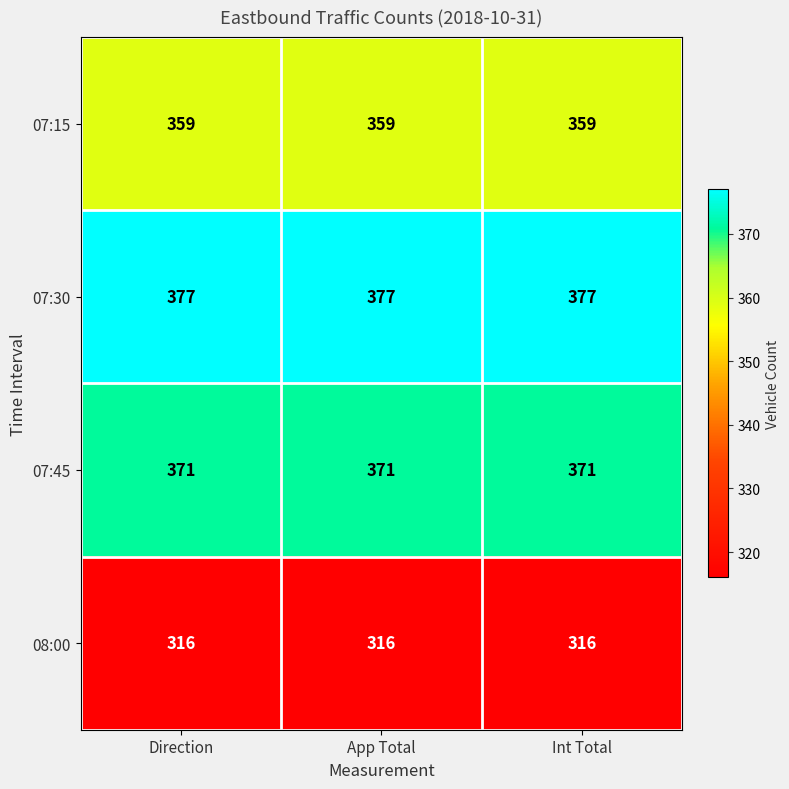

List the series in order of their peak value, lowest first.

08:00, 07:15, 07:45, 07:30